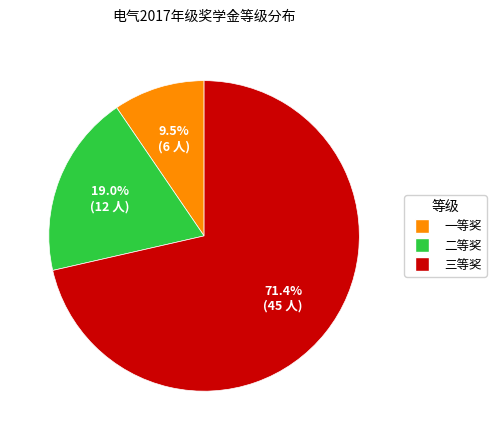

Is the sum of 一等奖 and 三等奖 greater than half?

Yes